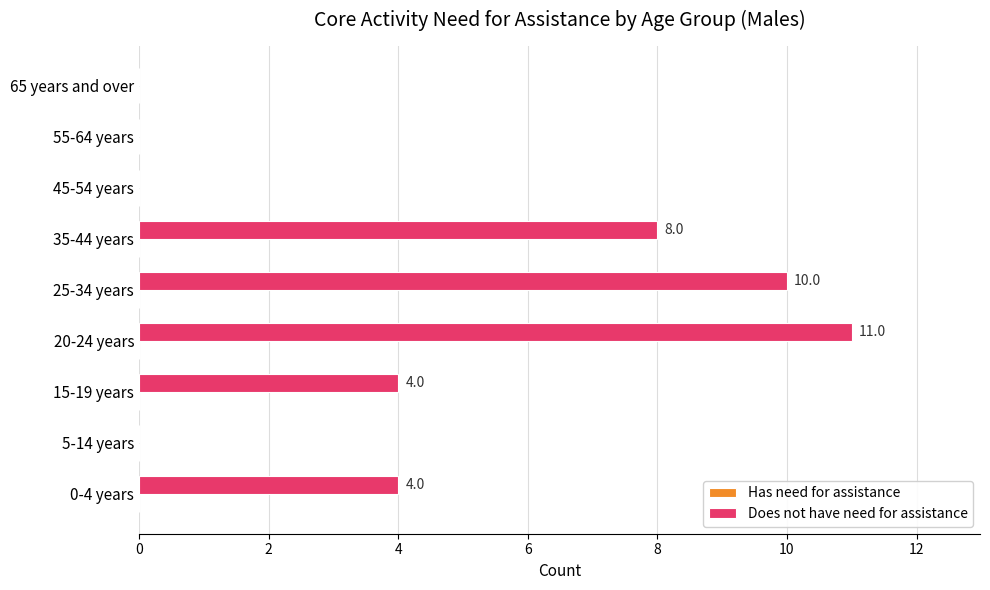

What is the sum of all values?

37